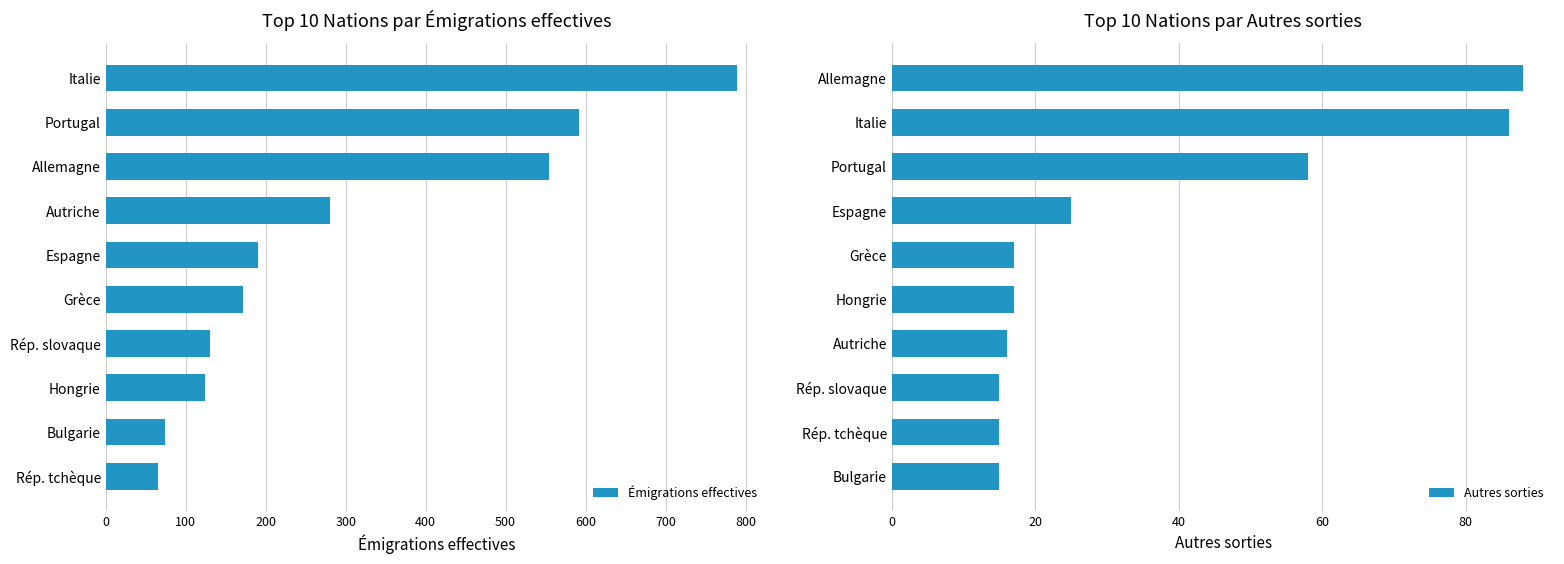

What is the difference between the highest and lowest values at 700?

109